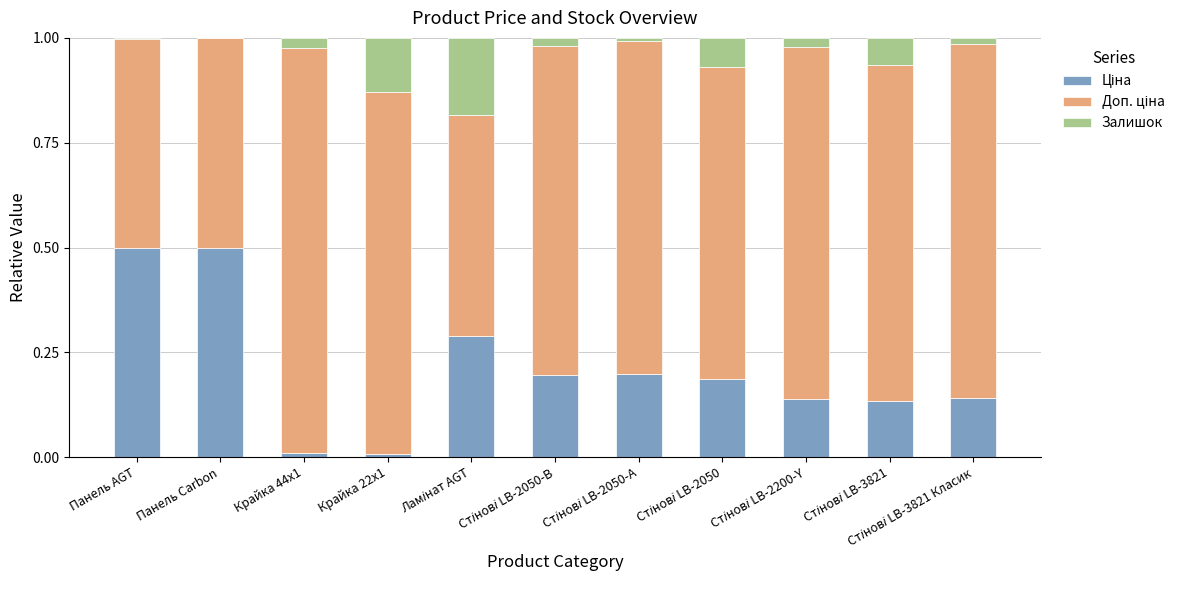

Rank the series by their average value, from highest to lowest.

Доп. ціна, Ціна, Залишок